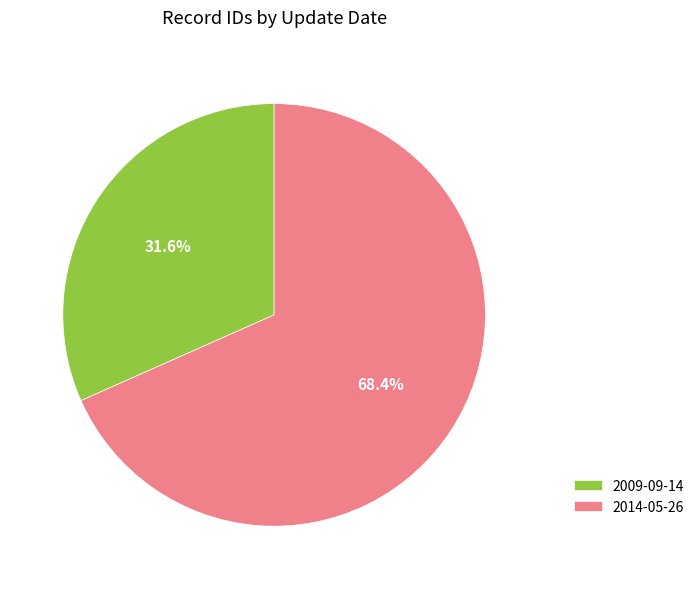

To the nearest percent, what is the average slice percentage?

50%